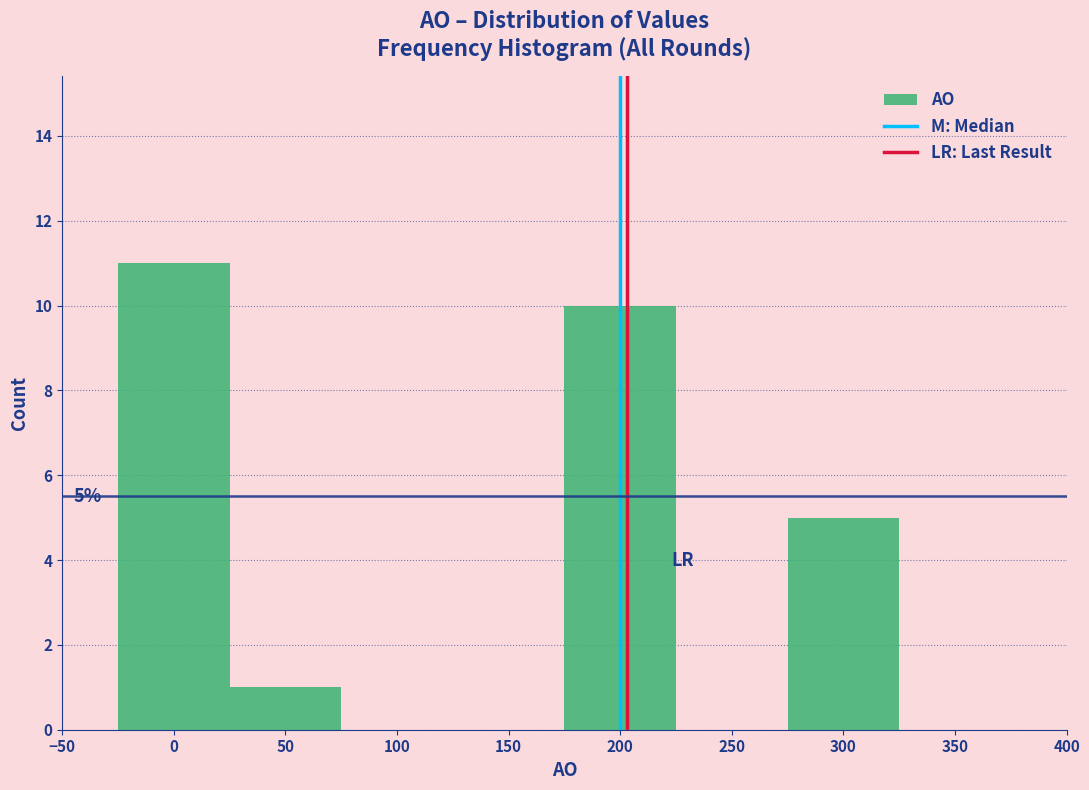

Over which range of the x-axis is the bar tallest?

-25 to 25